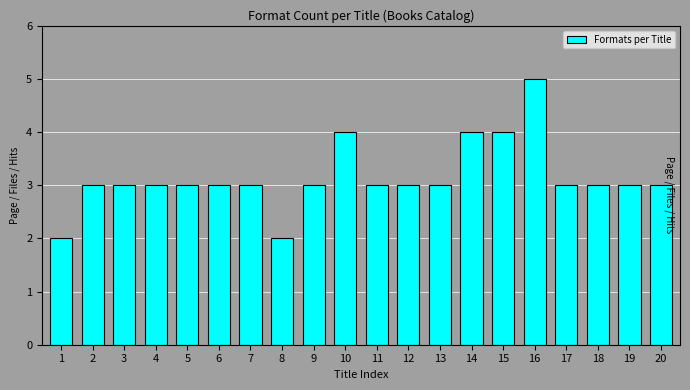

Reading left to right, what are all the values shown in this chart?

1=2	2=3	3=3	4=3	5=3	6=3	7=3	8=2	9=3	10=4	11=3	12=3	13=3	14=4	15=4	16=5	17=3	18=3	19=3	20=3